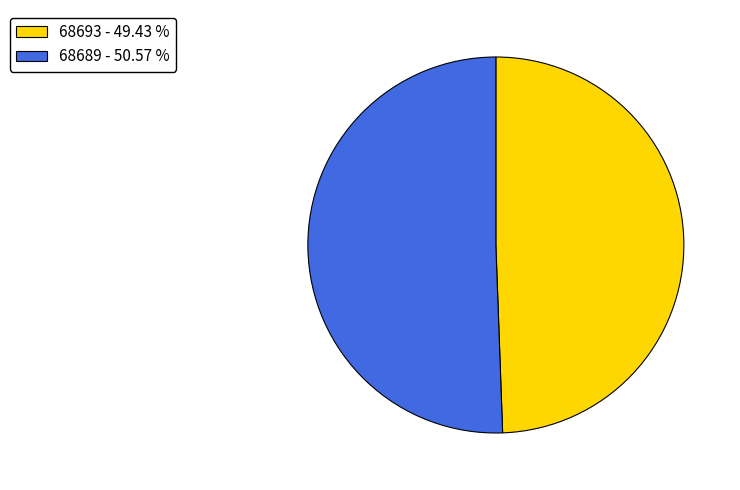

Count the number of slices in the pie.

2